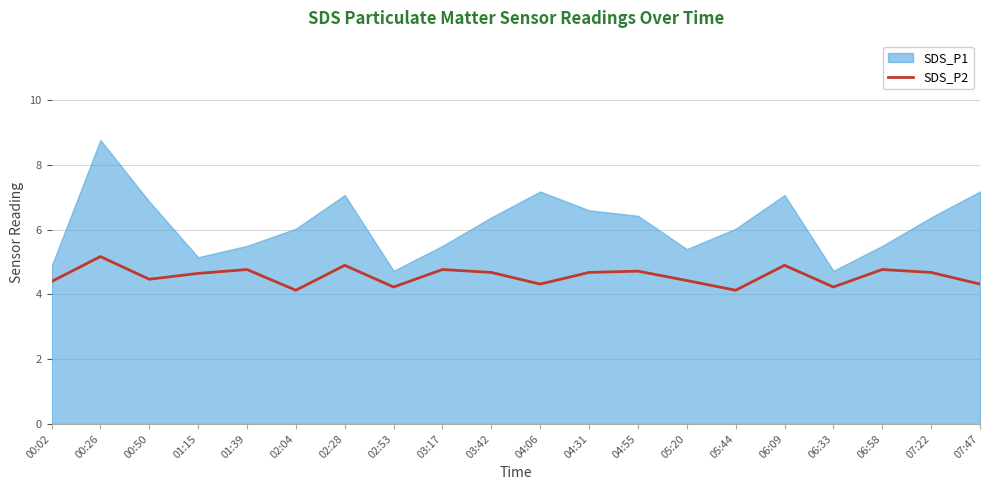

The chart shows a value of 4.4 at 05:20. True or false?

True